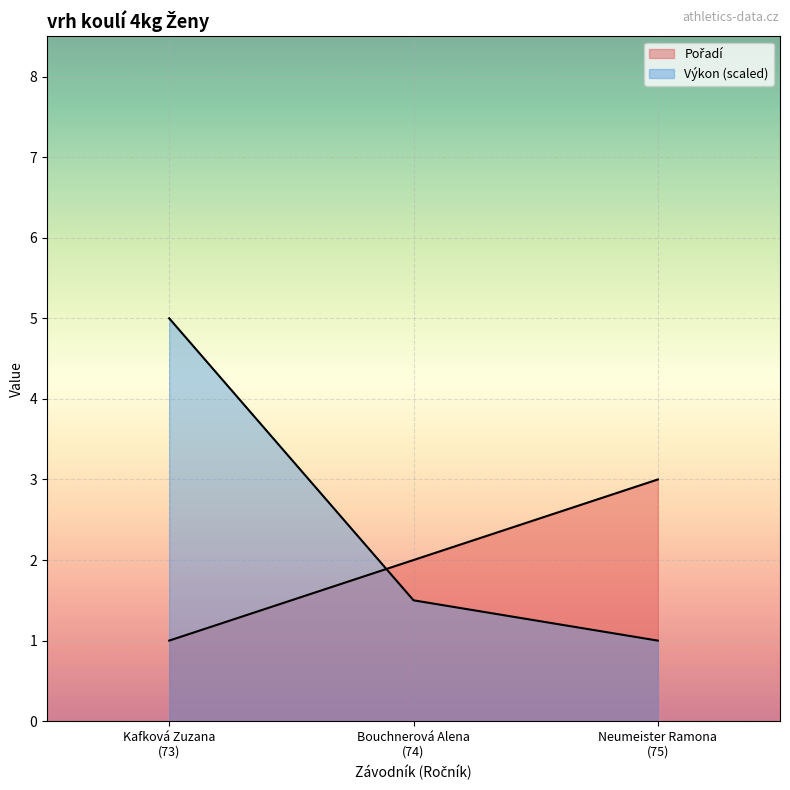

Which series has the widest spread of values?

Výkon